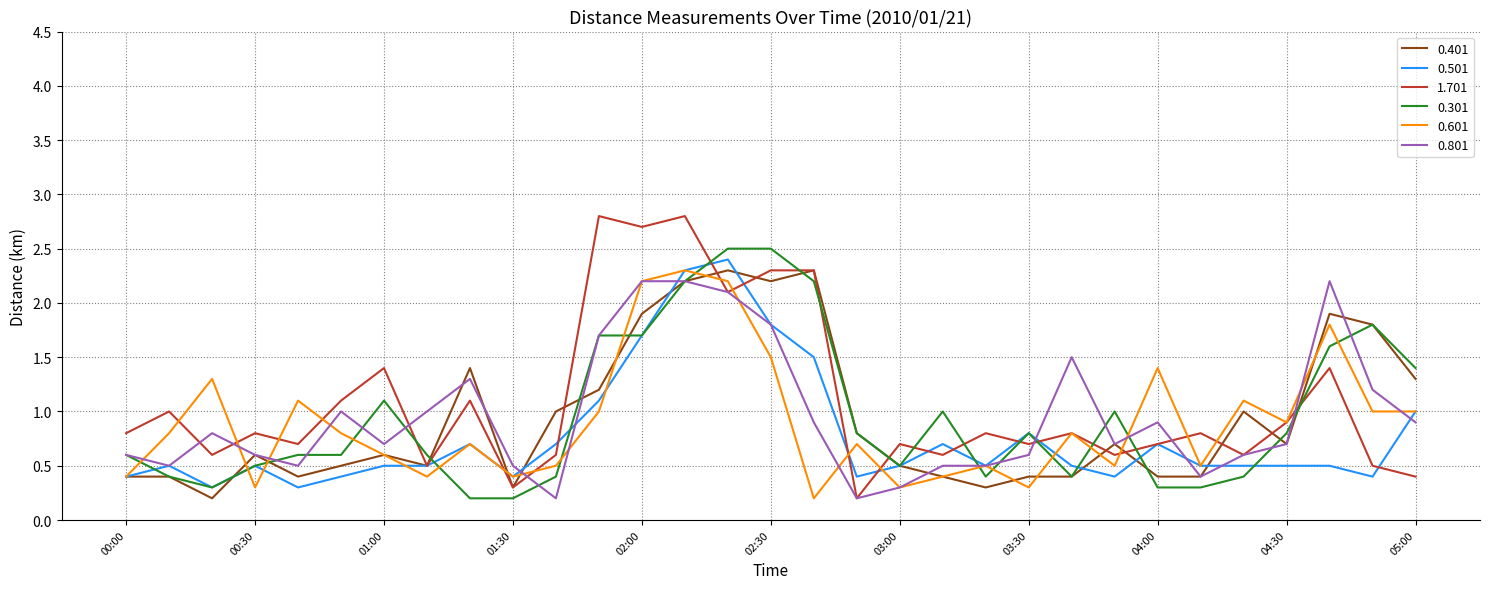

Which series has the widest spread of values?

1.701